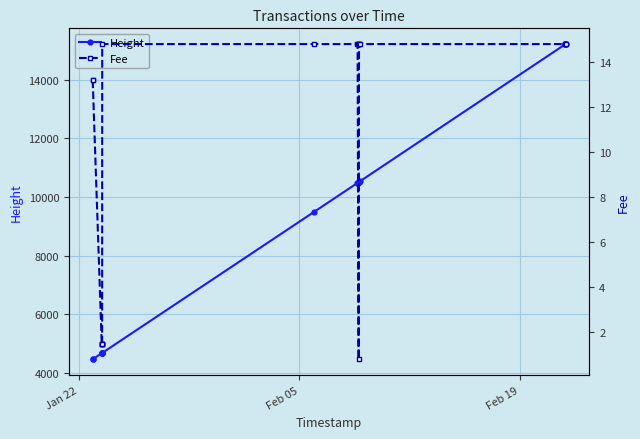

What is the value of the Height point at the 6th from the left?

4682